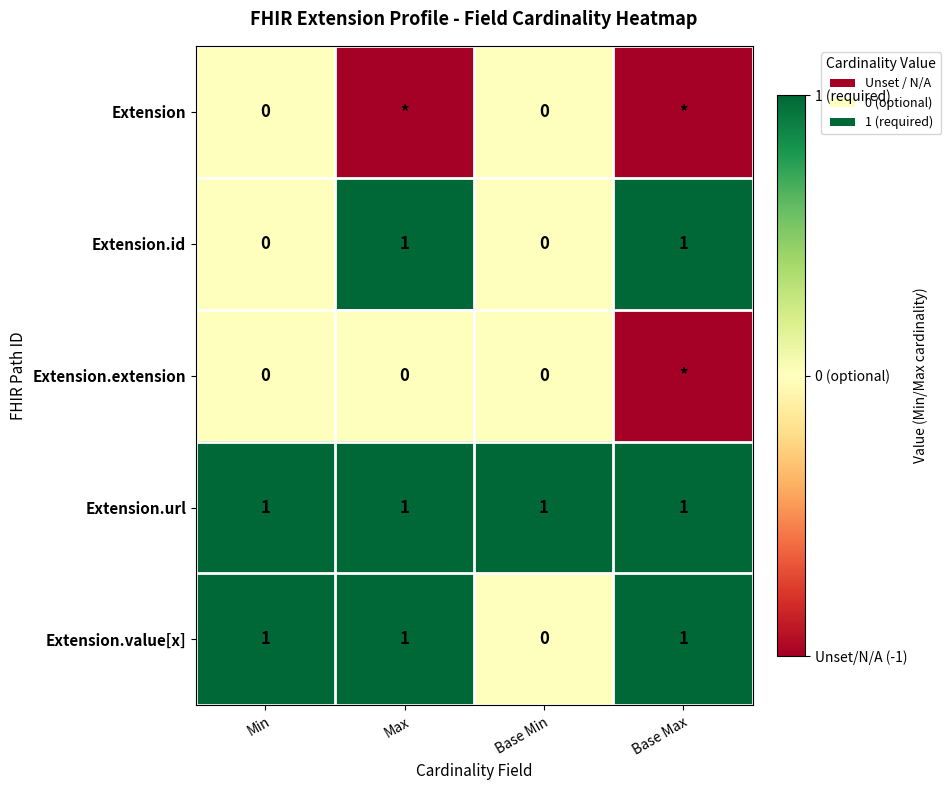

True or false: Extension.value[x] has a value of 1 at Min.

True